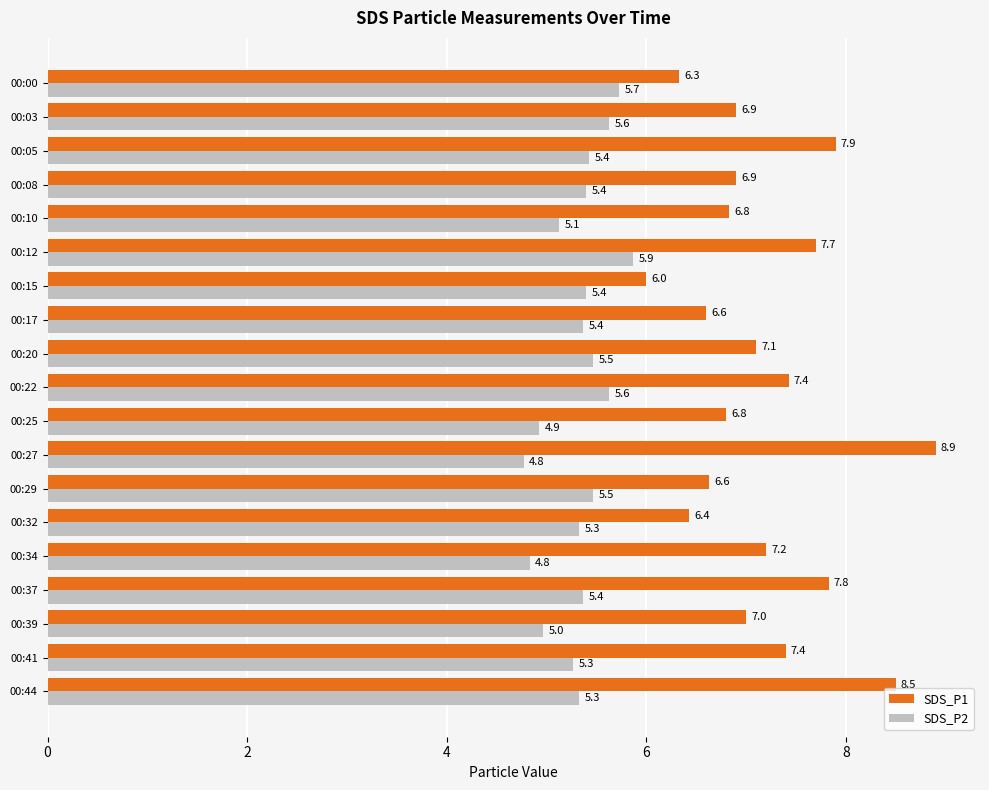

List the series in order of their overall mean, lowest first.

SDS_P2, SDS_P1